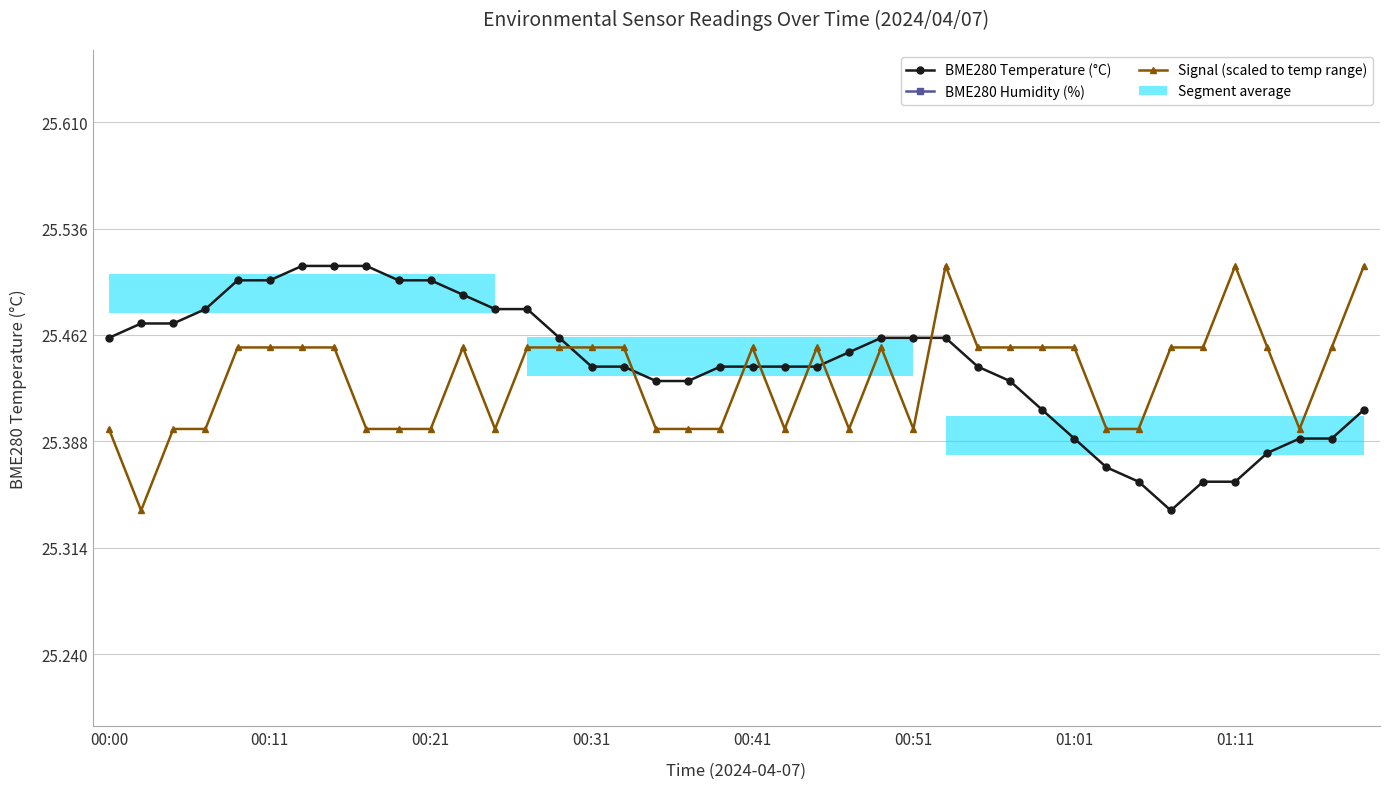

How many data points does each series have?

40